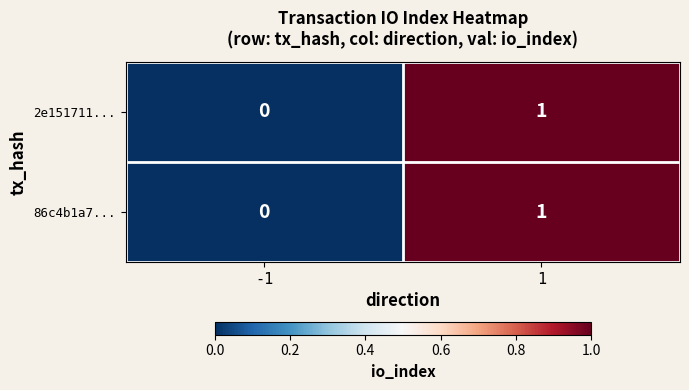

Reading left to right, list all the values displayed in this chart.

2e151711...: 0	1
86c4b1a7...: 0	1